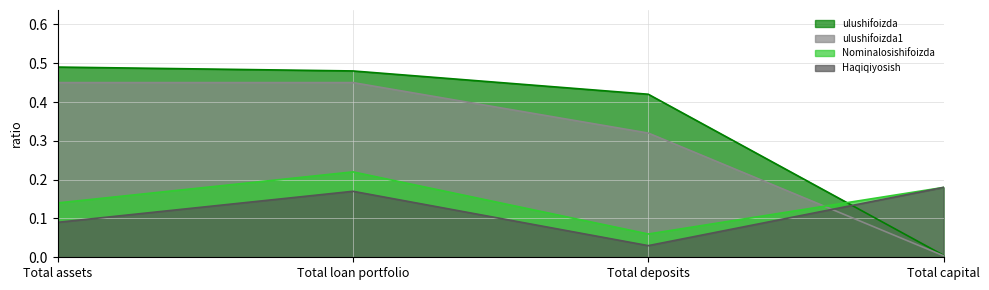

What is the highest value of the ulushifoizda1 series?

0.5